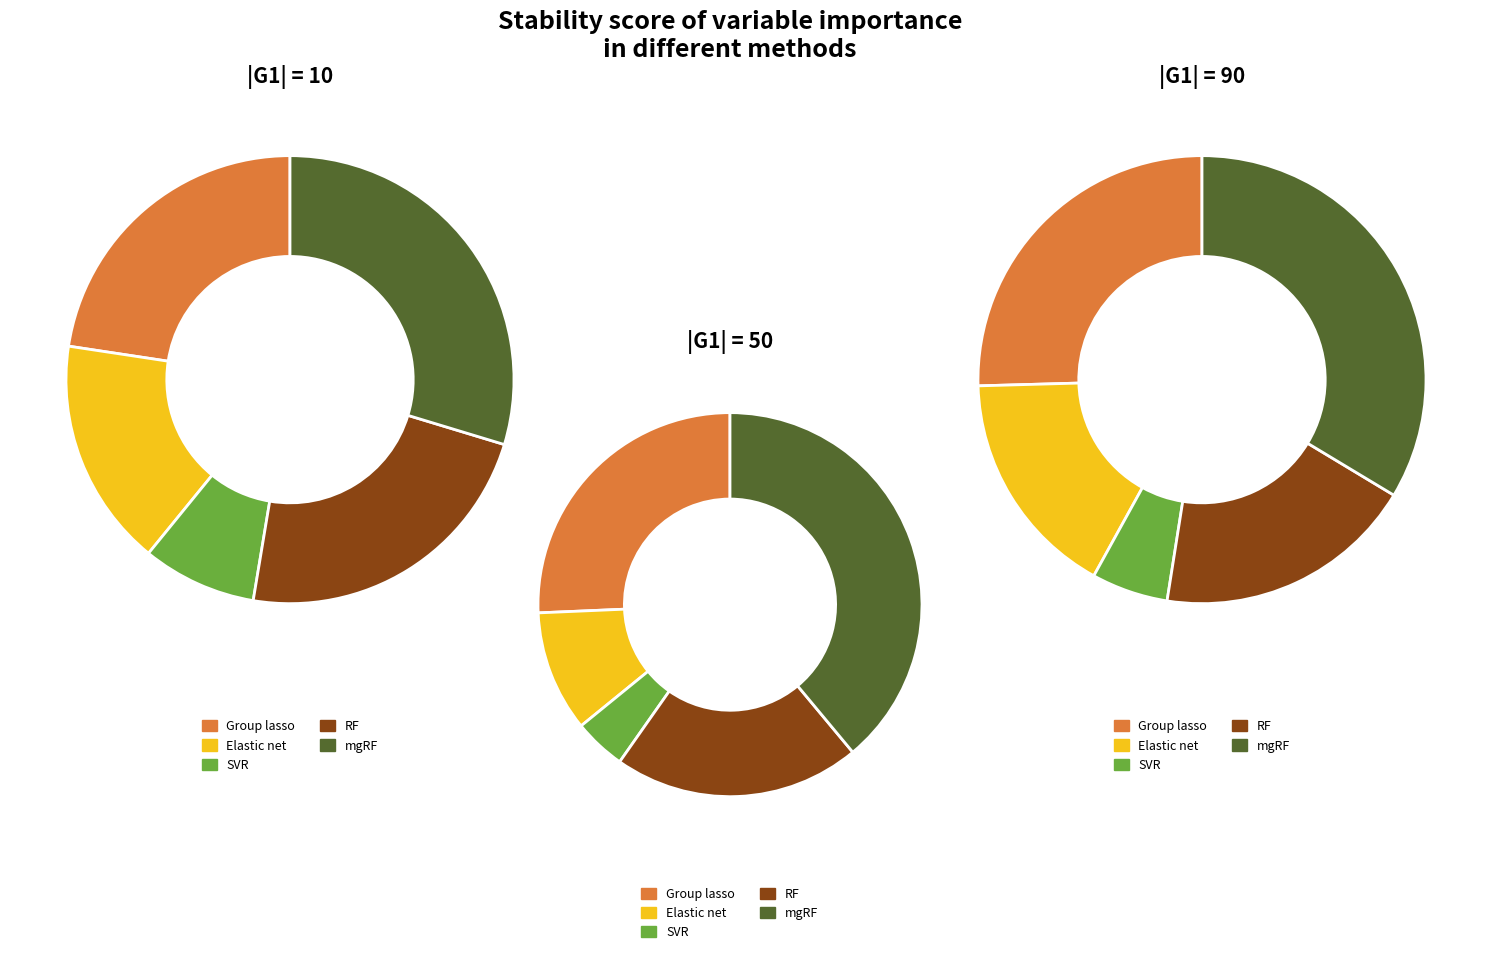

How many slices are in this pie chart?

5